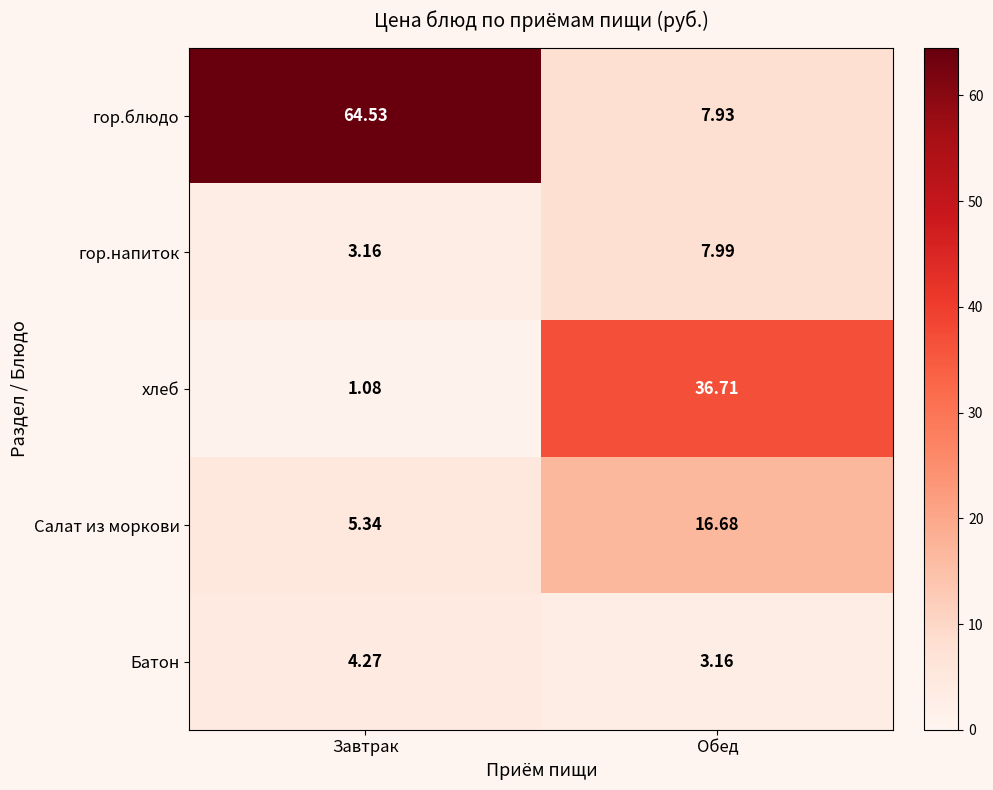

Which series has the widest spread of values?

гор.блюдо